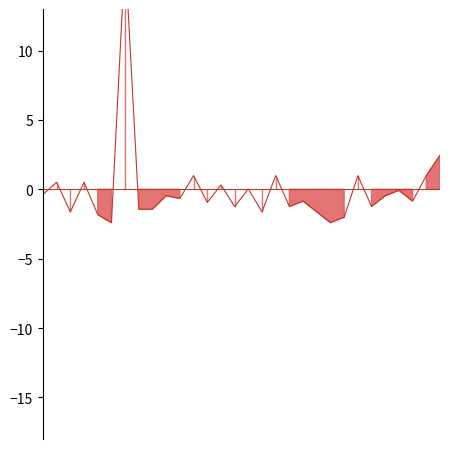

Count the number of values greater than 0.

10